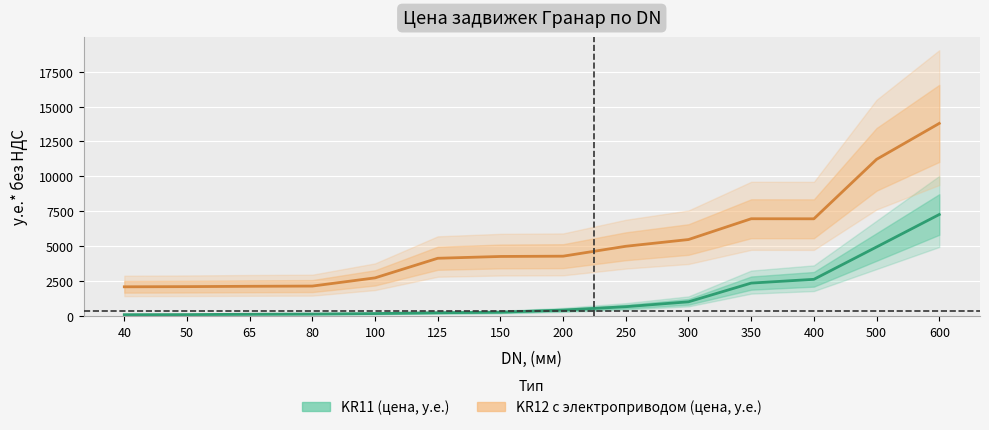

Is it true that KR11 (цена, у.е.) equals 275.8 at 150?

True